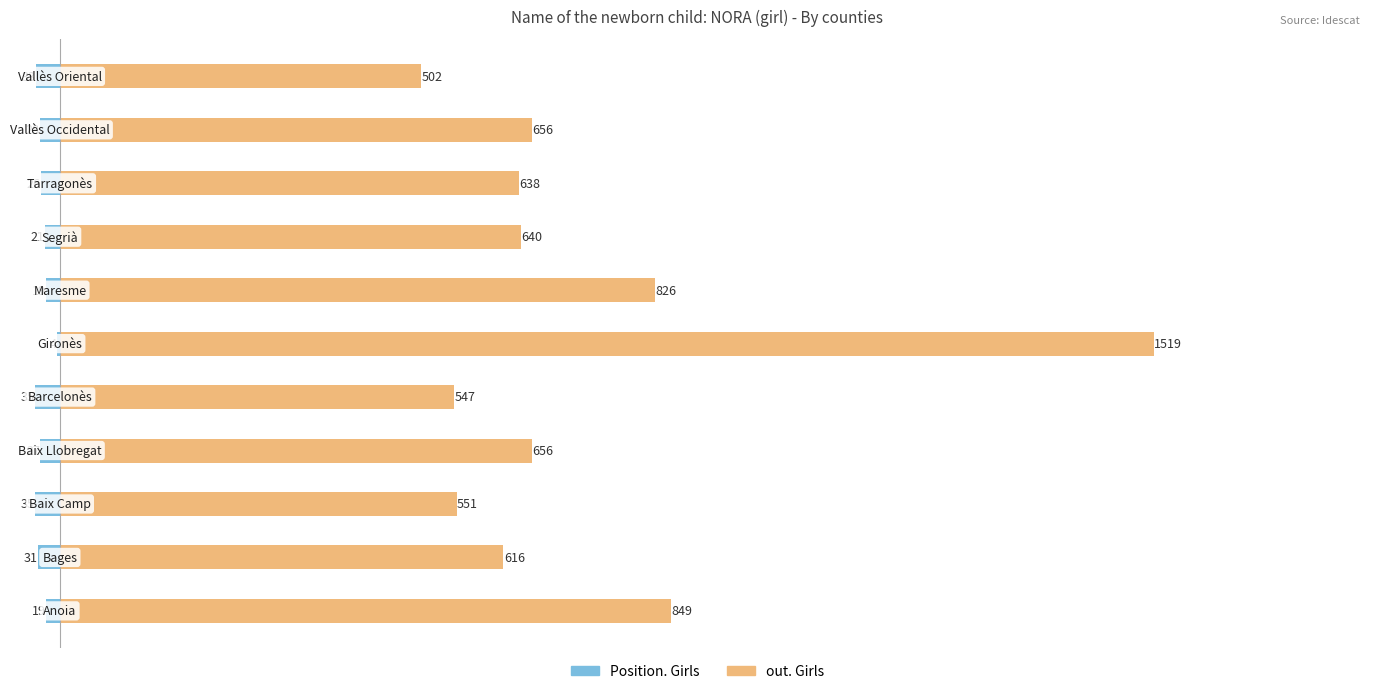

How many distinct data groups are displayed?

2